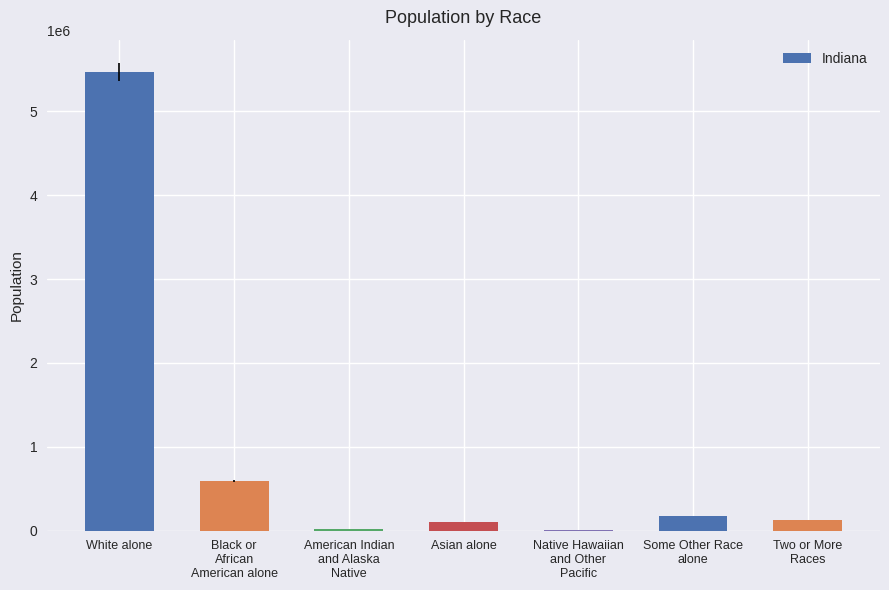

Which category has the highest value across all series?

White alone